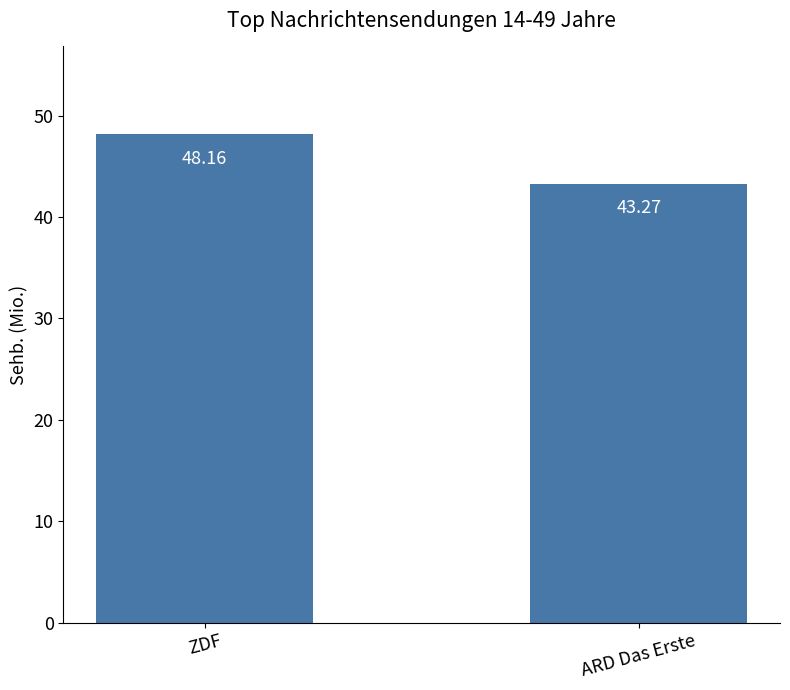

What is the greatest value displayed?

48.2